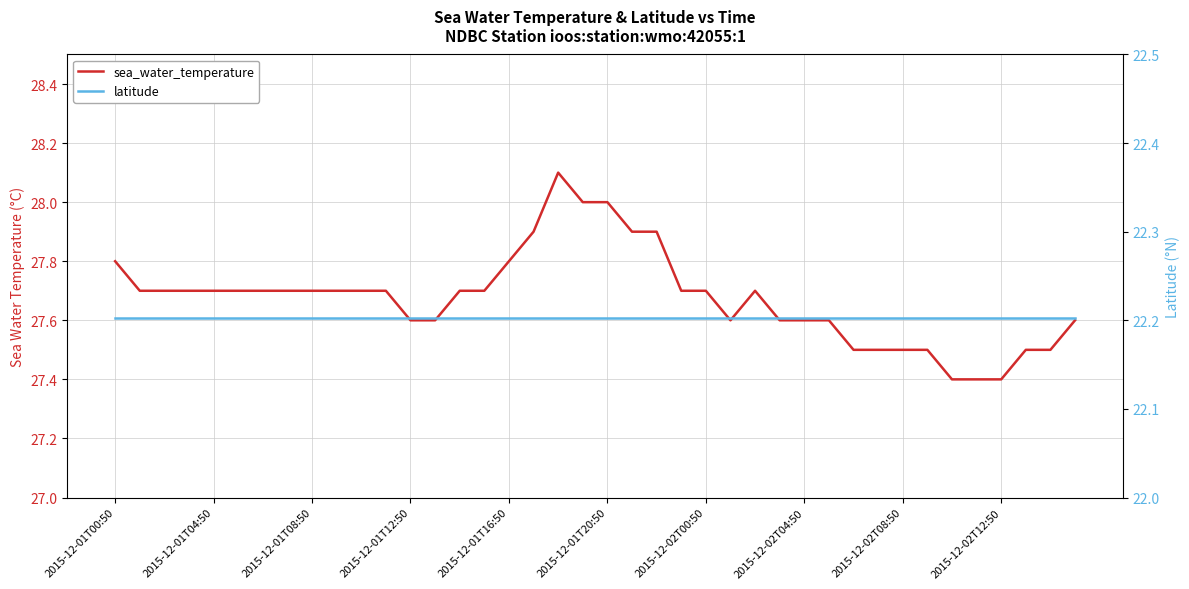

Rank the categories by sea_water_temperature value from highest to lowest.

18, 19, 20, 17, 21, 22, 2015-12-01T00:50, 16, 2015-12-01T04:50, 2015-12-01T08:50, 2015-12-01T12:50, 2015-12-01T16:50, 2015-12-01T20:50, 2015-12-02T00:50, 2015-12-02T04:50, 2015-12-02T08:50, 2015-12-02T12:50, 10, 11, 14, 15, 23, 24, 26, 12, 13, 25, 27, 28, 29, 39, 30, 31, 32, 33, 37, 38, 34, 35, 36